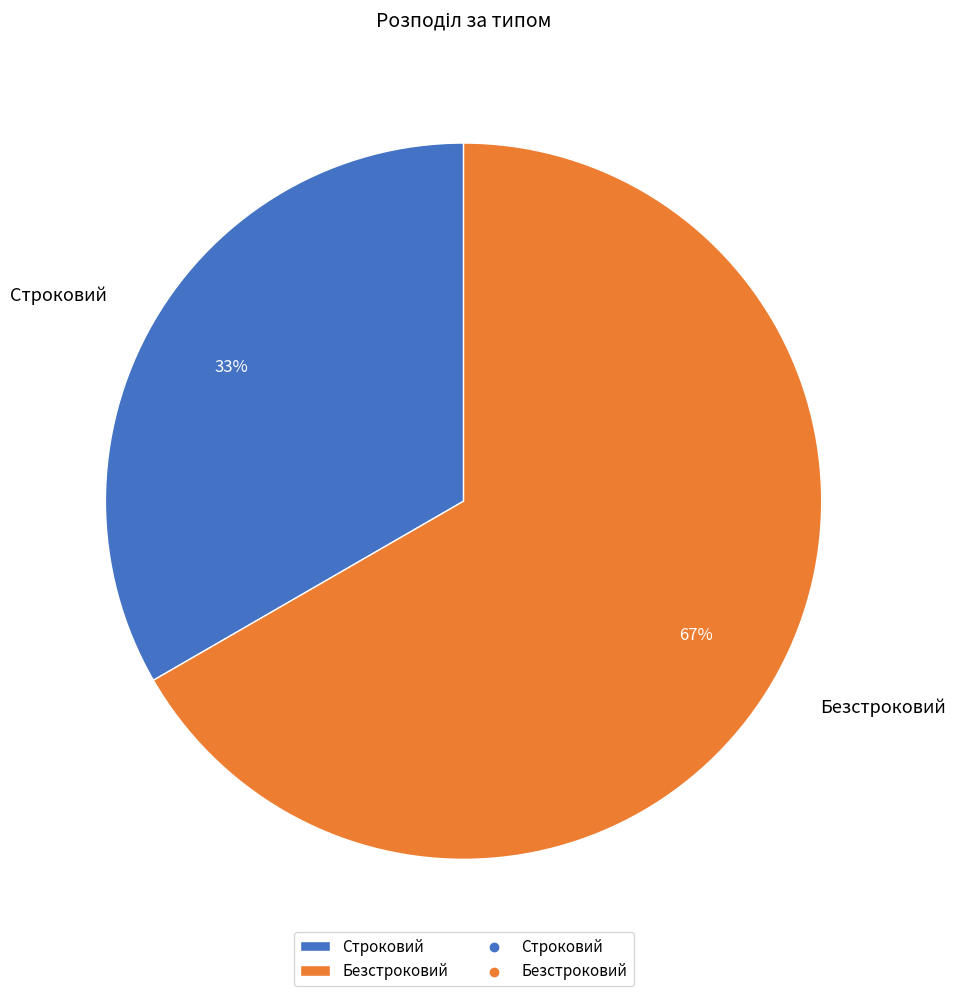

Is the sum of Строковий and Безстроковий greater than half?

Yes